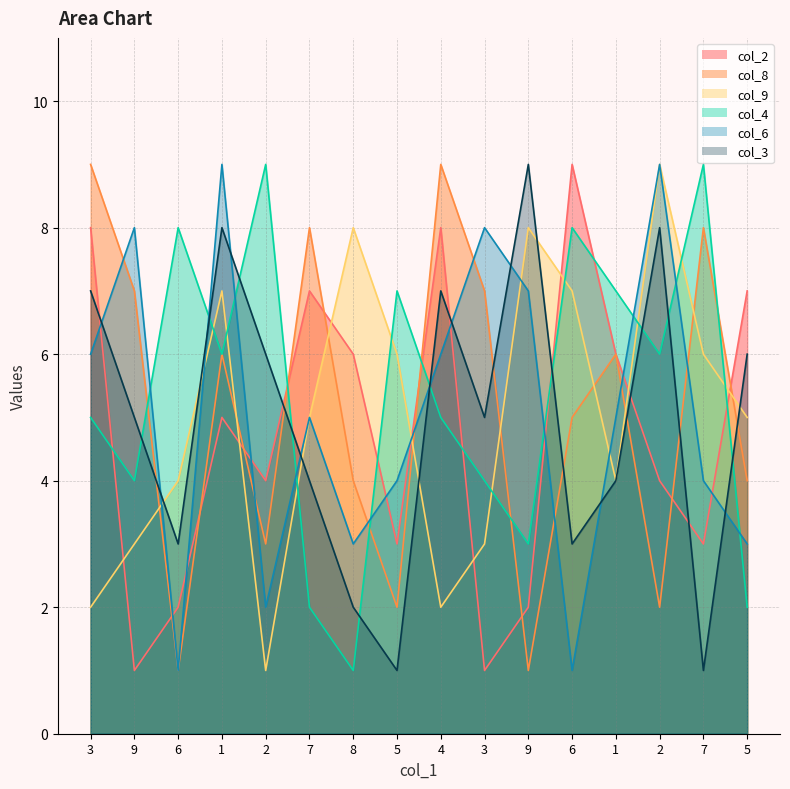

At how many categories does at least one series exceed 6?

16